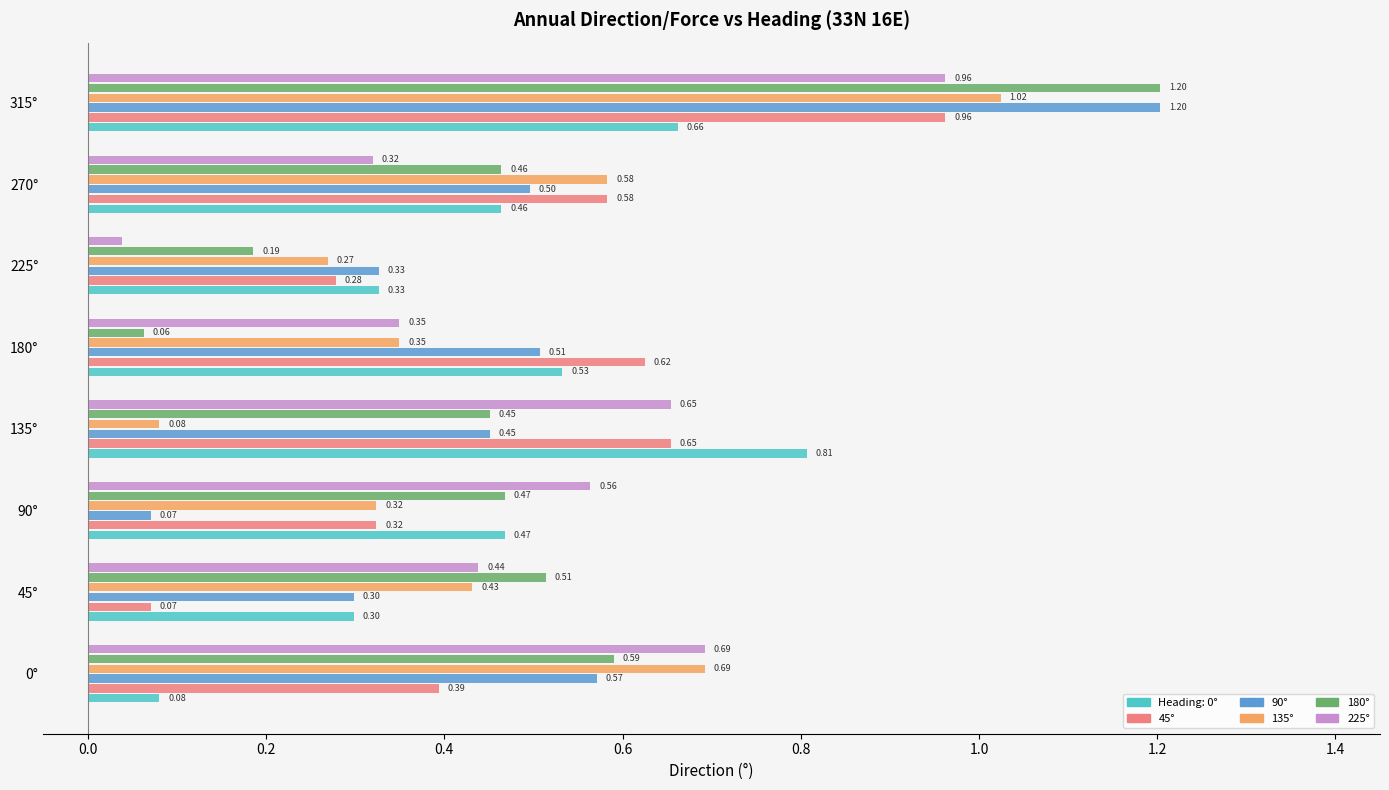

At which category is the sum across all series the highest?

315°